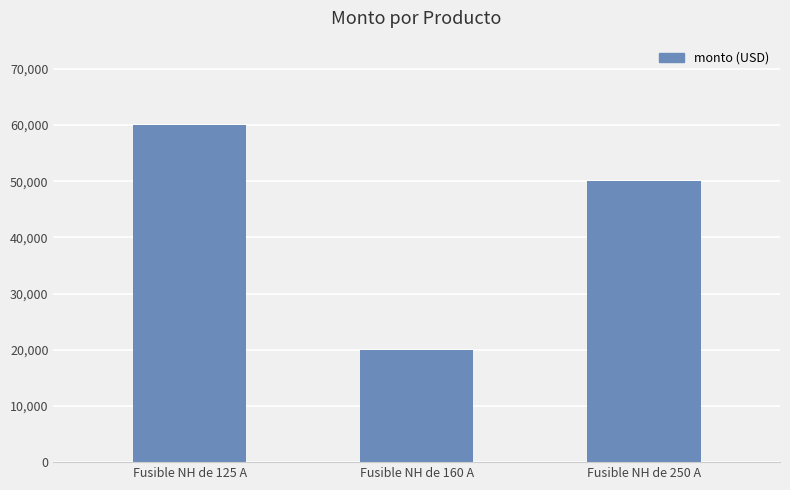

What is the change in value from Fusible NH de 125 A to Fusible NH de 160 A?

-40000